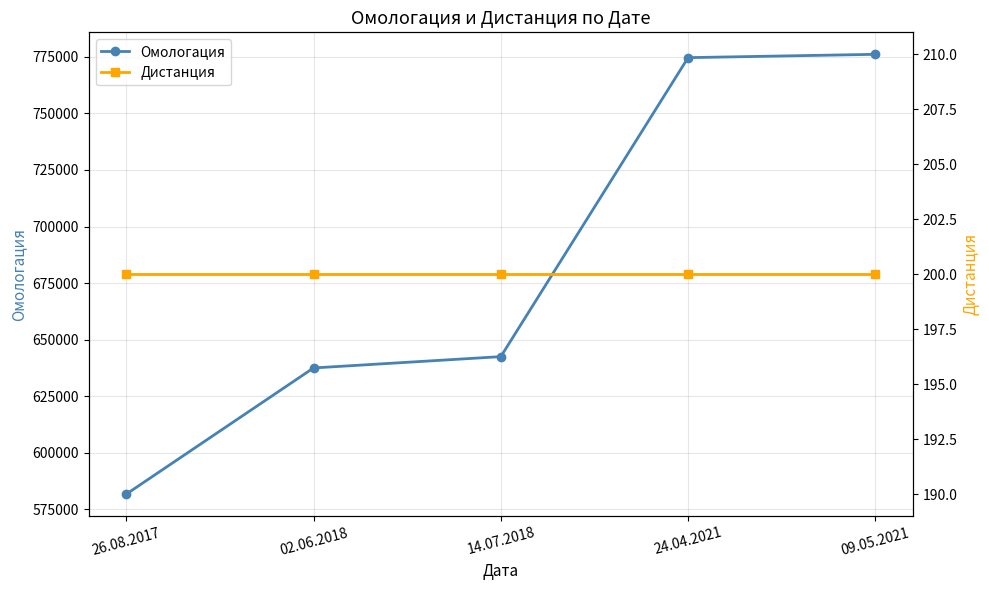

True or false: Омологация and Дистанция intersect in this chart.

False